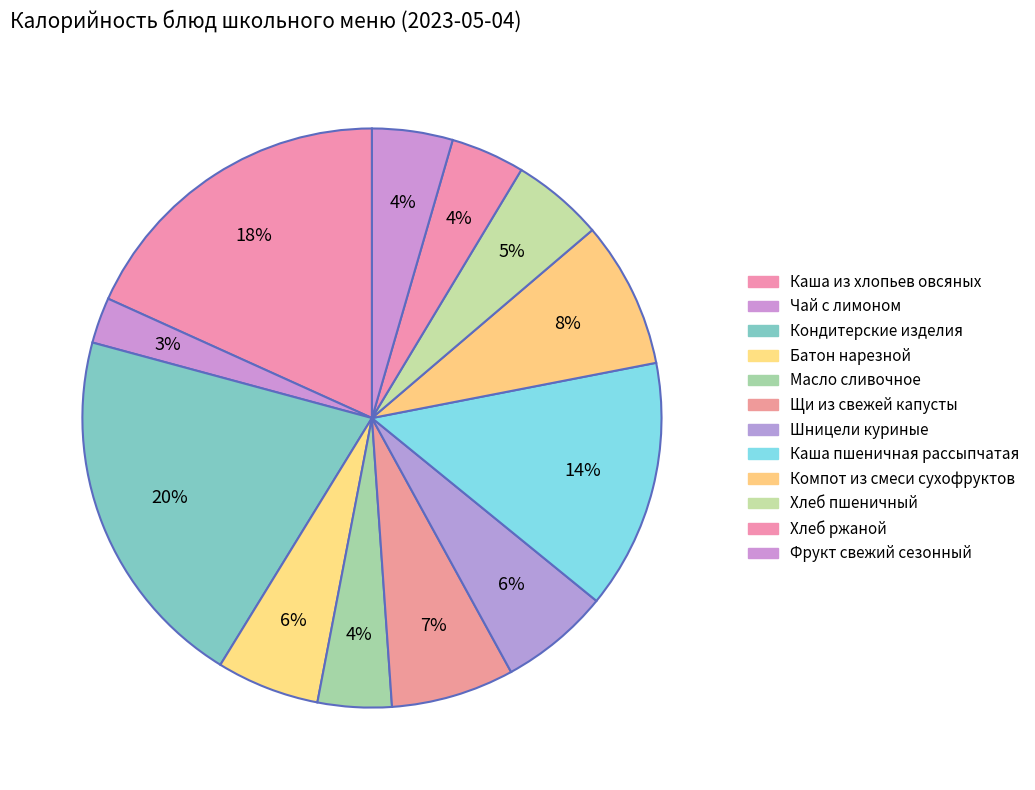

To the nearest percent, what percentage of the pie is Батон нарезной?

6%